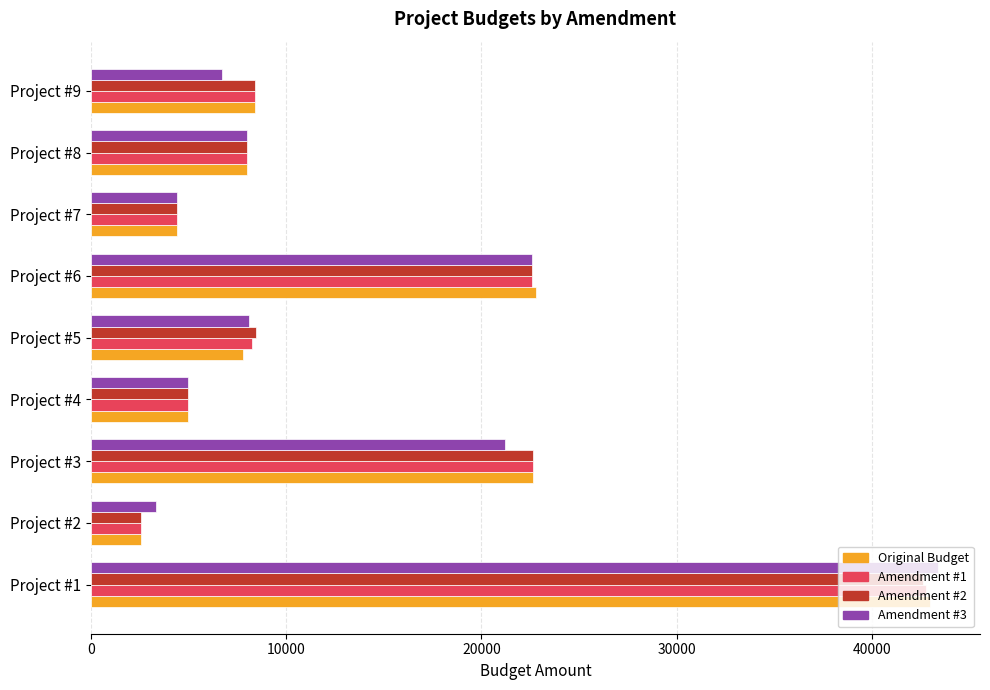

Count the number of categories in the chart.

9